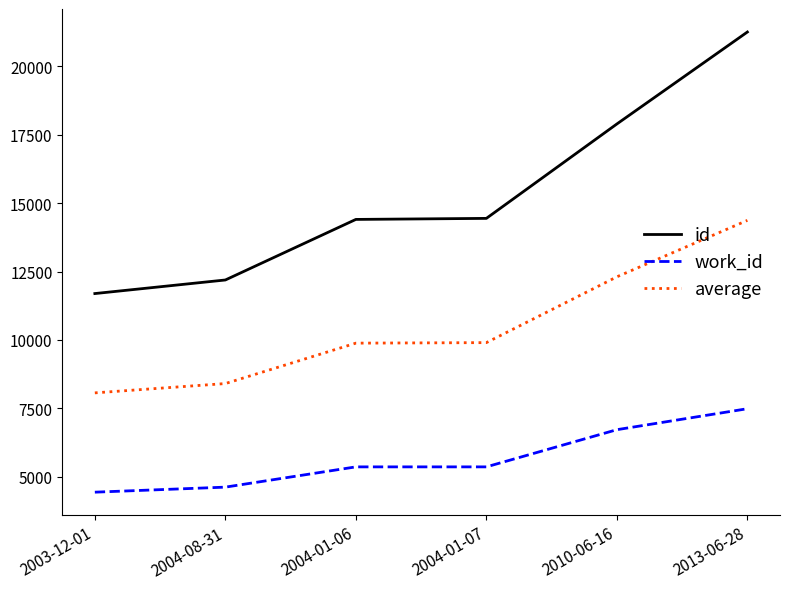

Count the number of data series in this chart.

3